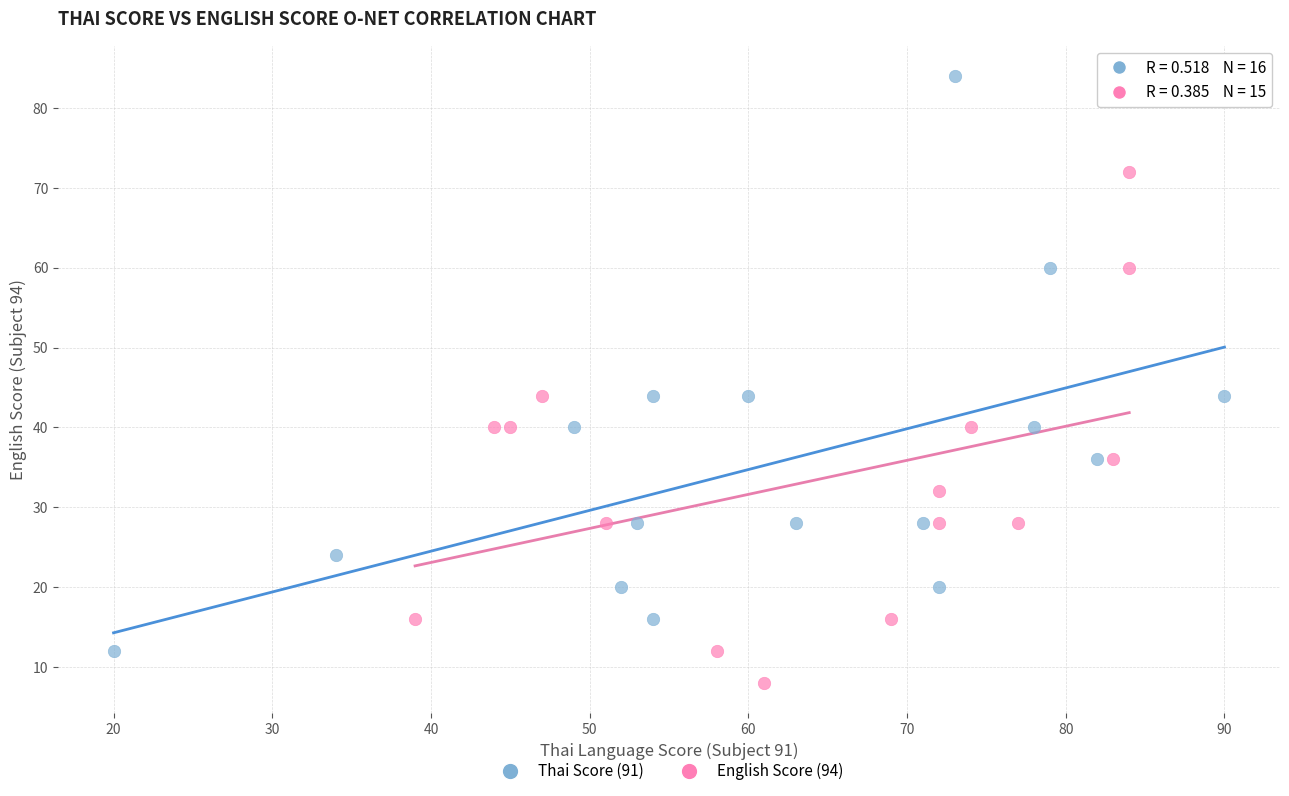

Which series reaches the minimum Y coordinate?

English Score (94)